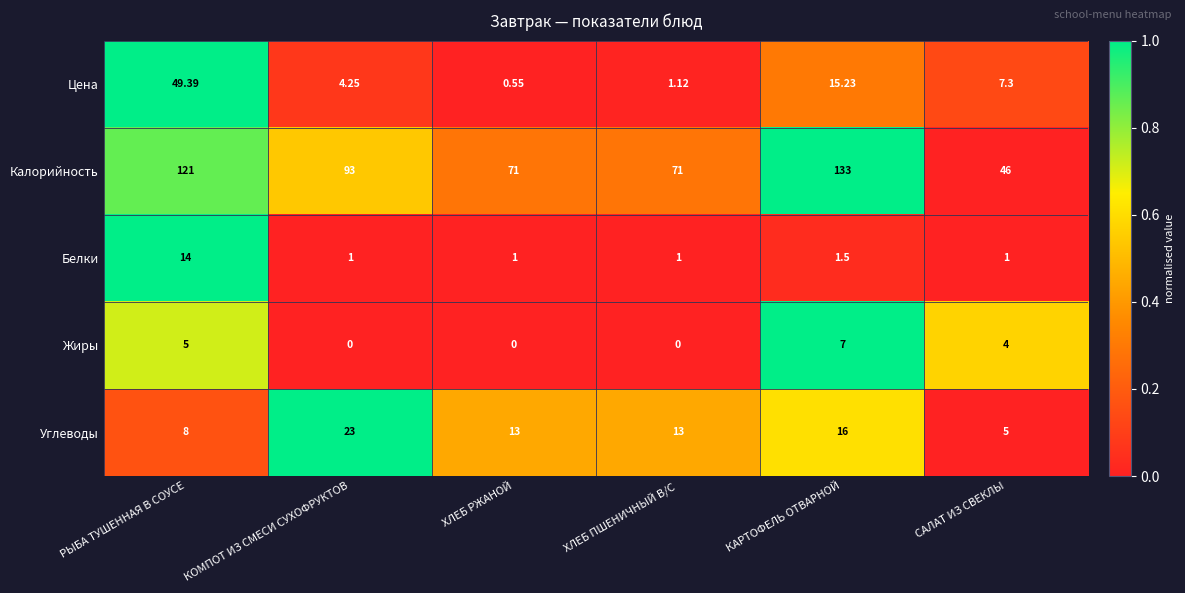

Is the value of Углеводы at КОМПОТ ИЗ СМЕСИ СУХОФРУКТОВ greater than the value of Жиры at РЫБА ТУШЕННАЯ В СОУСЕ?

Yes